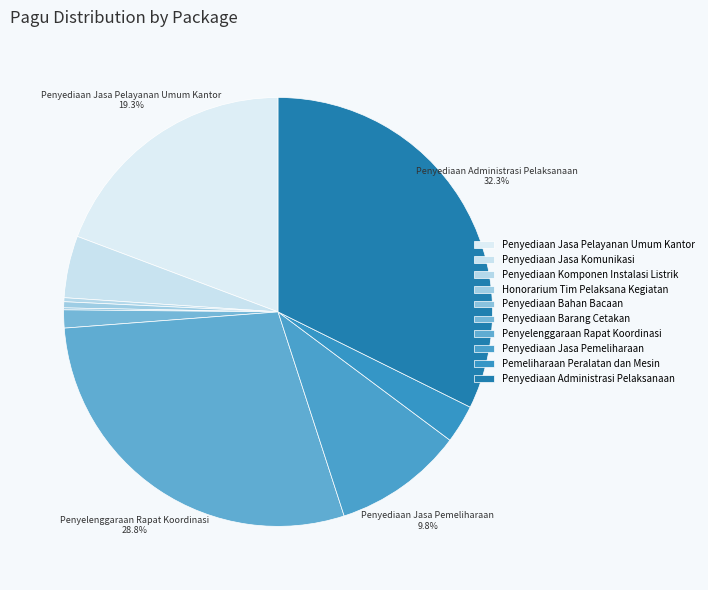

Which has a higher value, Pemeliharaan Peralatan dan Mesin or Penyediaan Barang Cetakan?

Pemeliharaan Peralatan dan Mesin